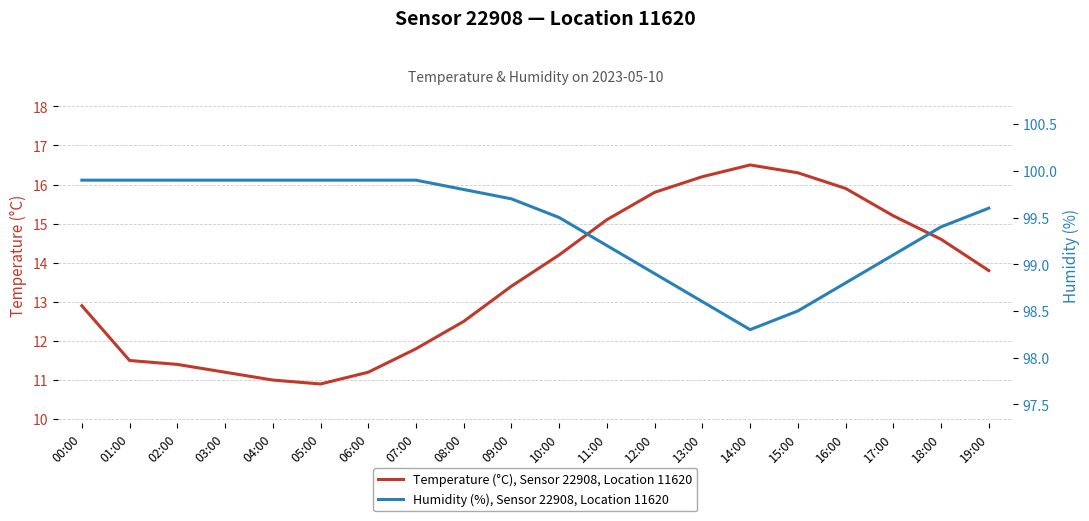

Read the Temperature (°C), Sensor 22908, Location 11620 value at 11:00.

15.1